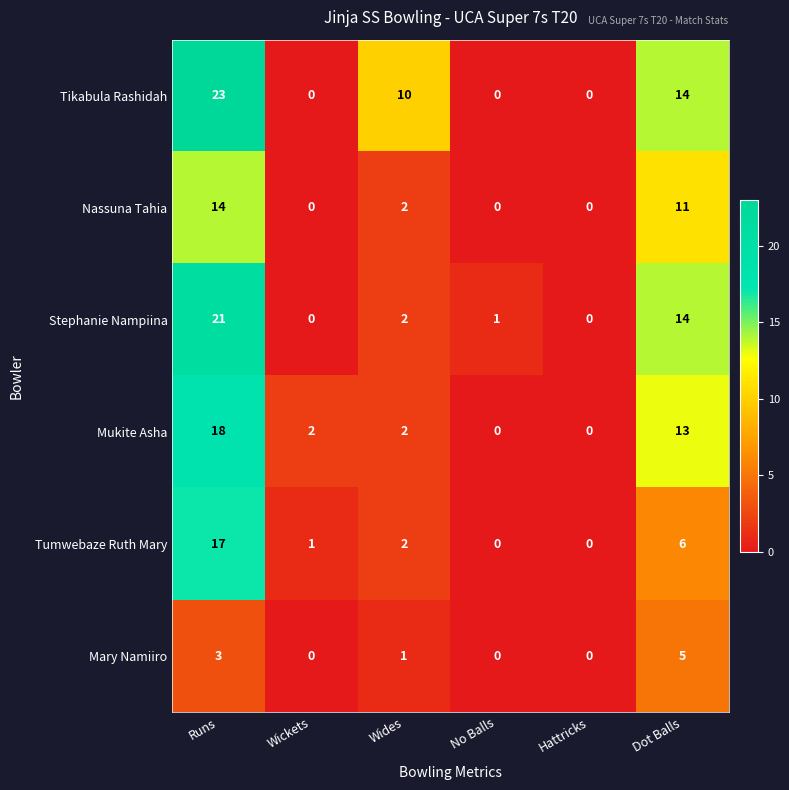

Which series changed the most between Wides and No Balls?

Tikabula Rashidah